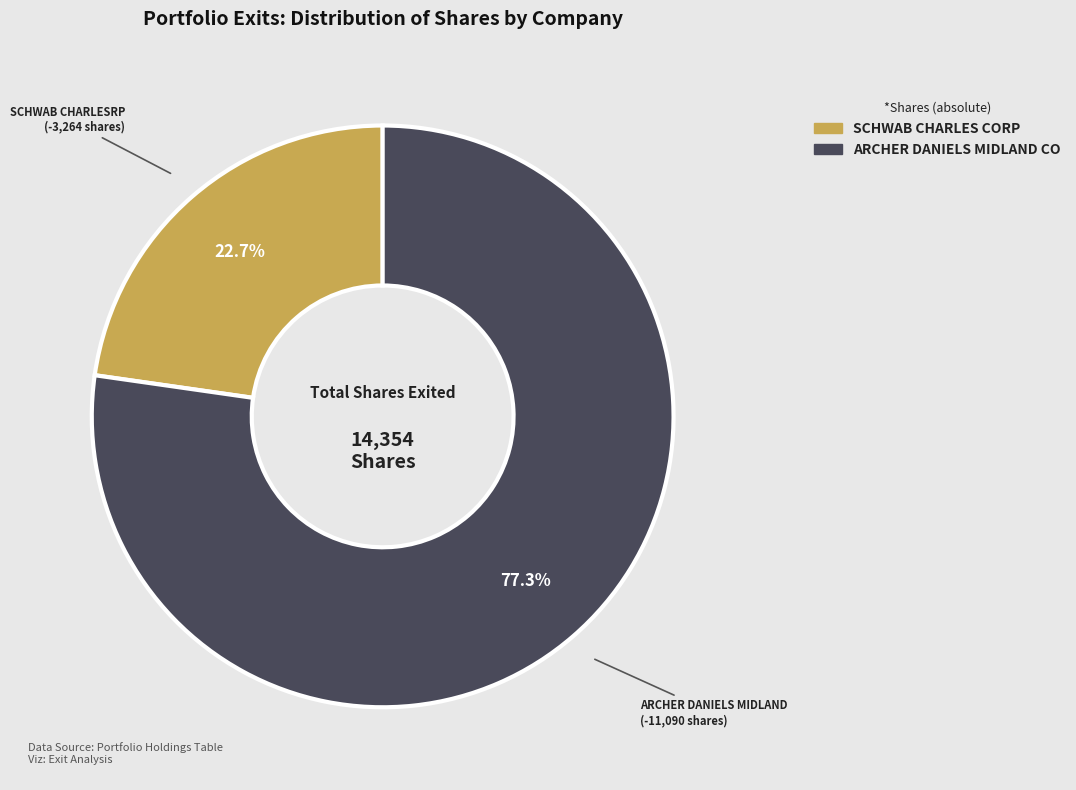

To the nearest percent, what is the difference between the SCHWAB CHARLES CORP and ARCHER DANIELS MIDLAND CO slice percentages?

55%